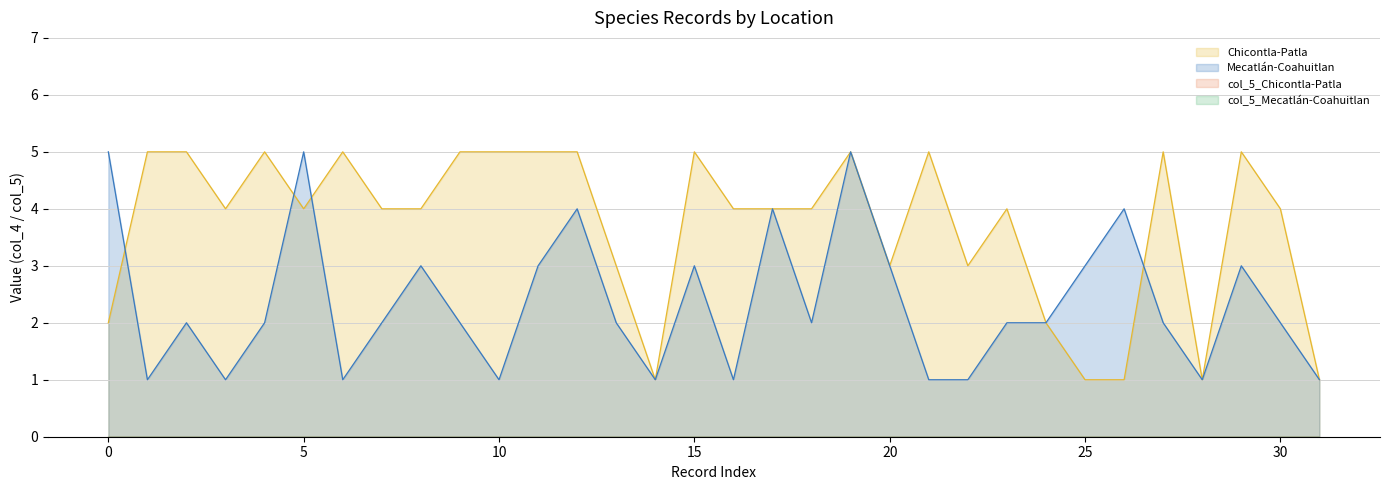

Is it true that Mecatlán-Coahuitlan equals 3 at 11?

True